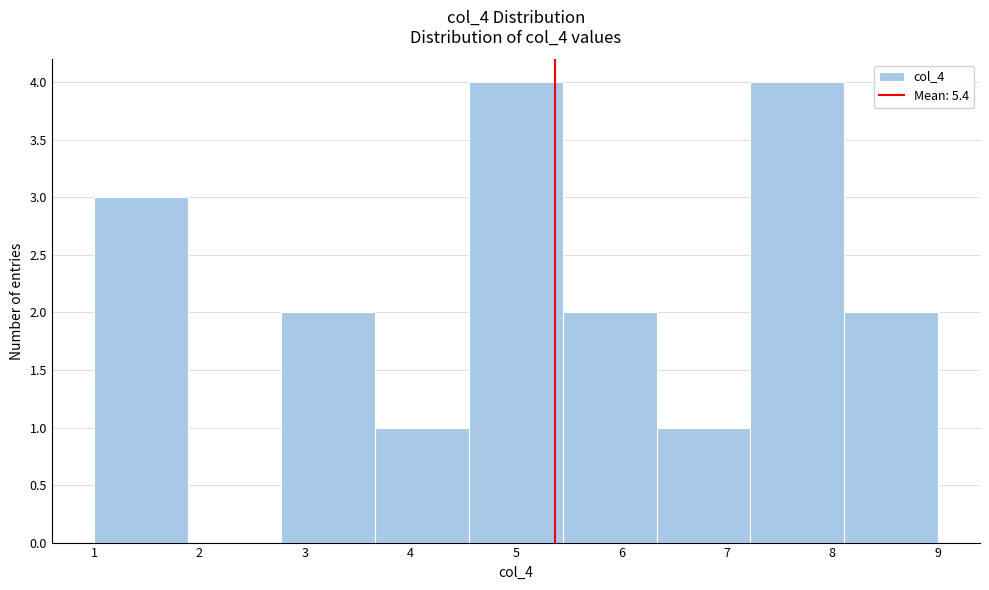

Reading left to right, transcribe this chart: for each bar, give the range it covers on the x-axis and its height. Neither the bar edges nor the heights are printed on the chart, so give them approximately, as read against the axes.

1.0 to 1.9: 3
1.9 to 2.8: 0
2.8 to 3.7: 2
3.7 to 4.6: 1
4.6 to 5.4: 4
5.4 to 6.3: 2
6.3 to 7.2: 1
7.2 to 8.1: 4
8.1 to 9.0: 2